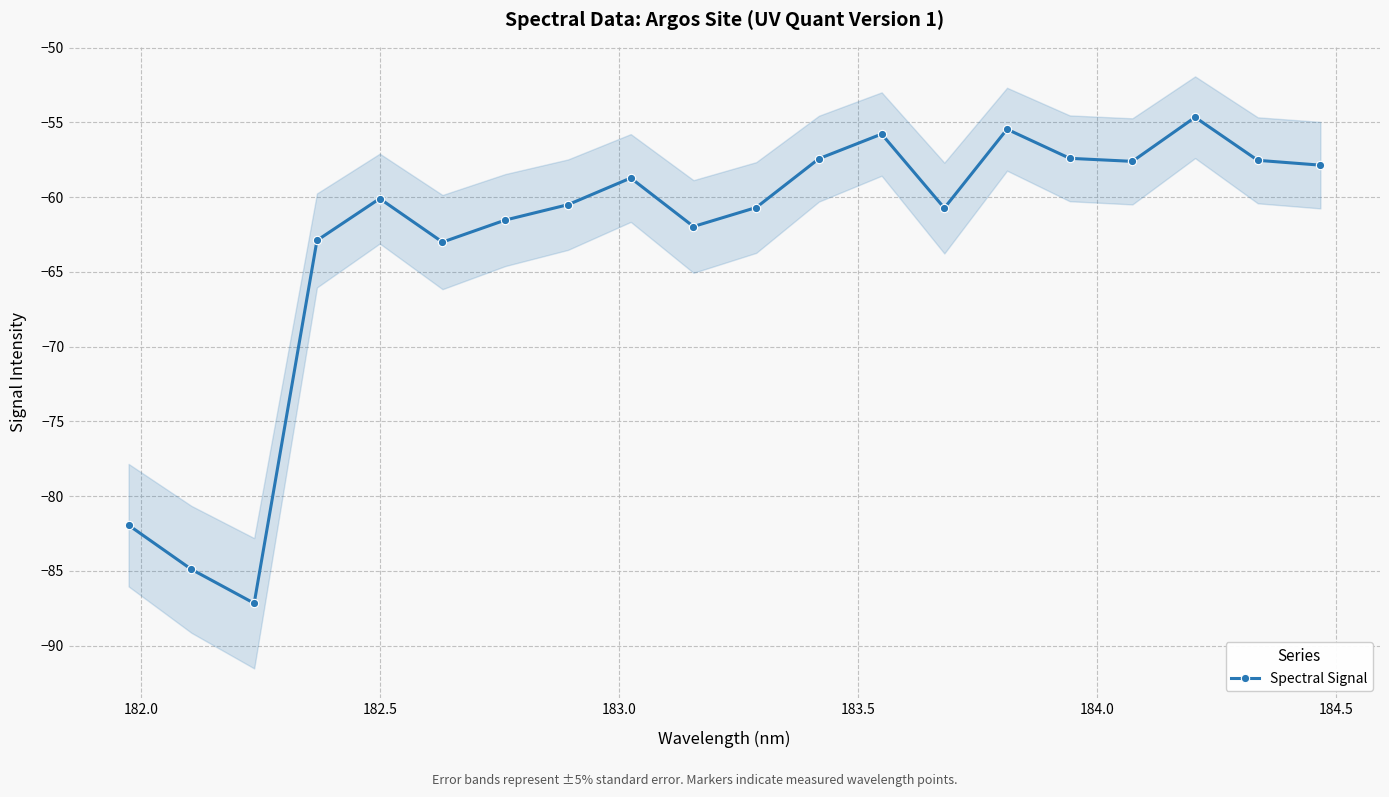

What is the difference between the second highest and minimum values?

31.7